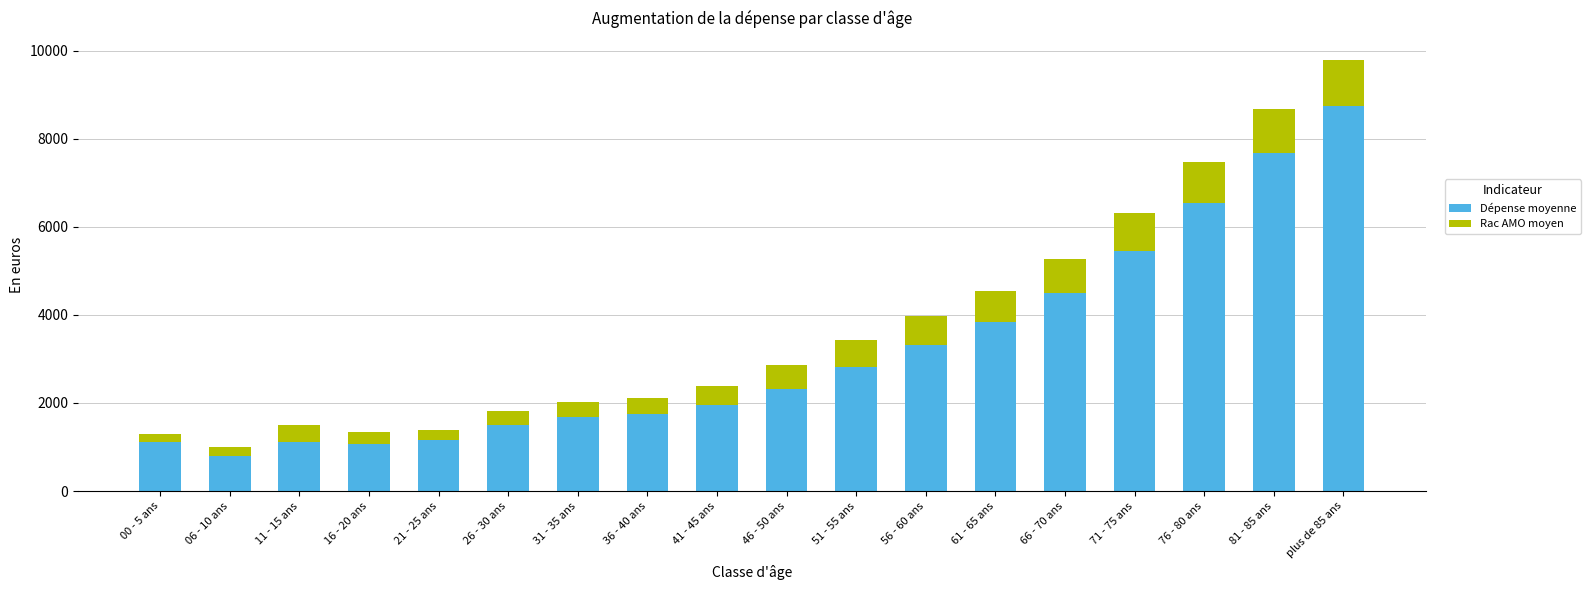

What is the highest value of the Dépense moyenne series?

8747